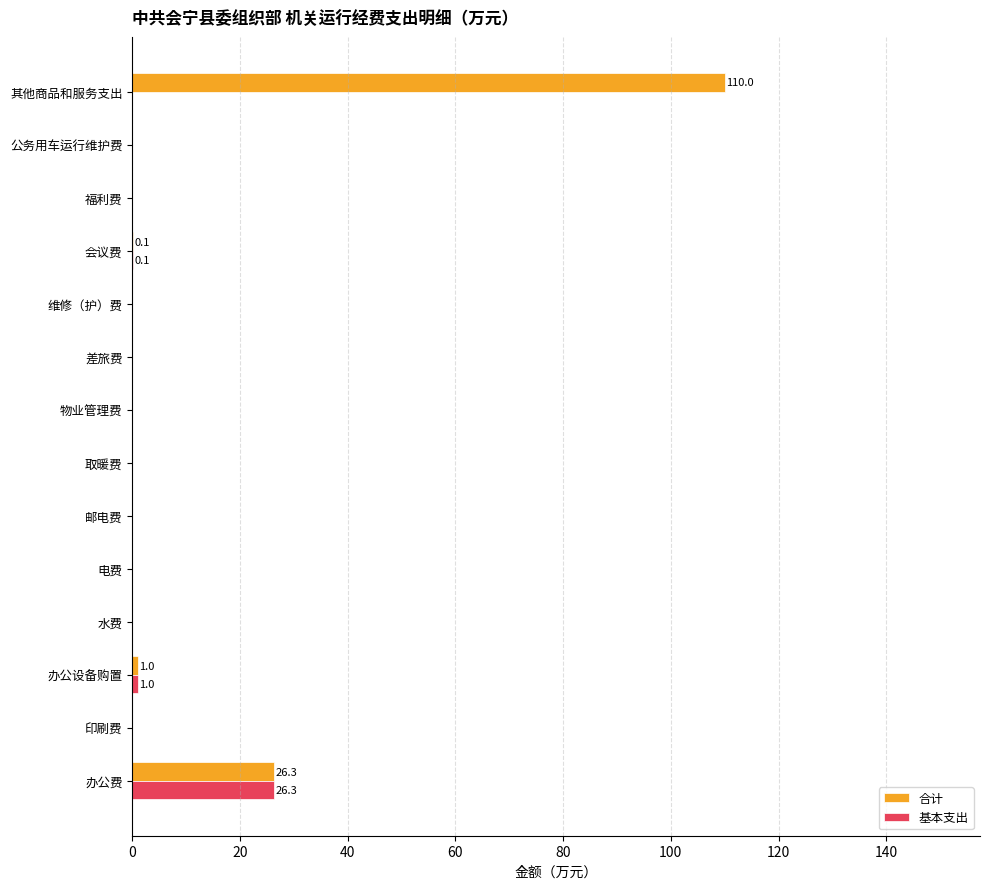

At which category is the sum across all series the highest?

其他商品和服务支出